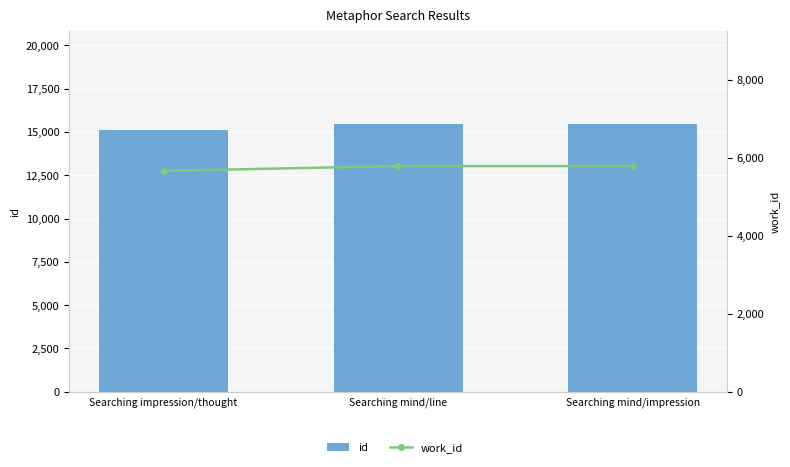

Which series has the widest spread of values?

id